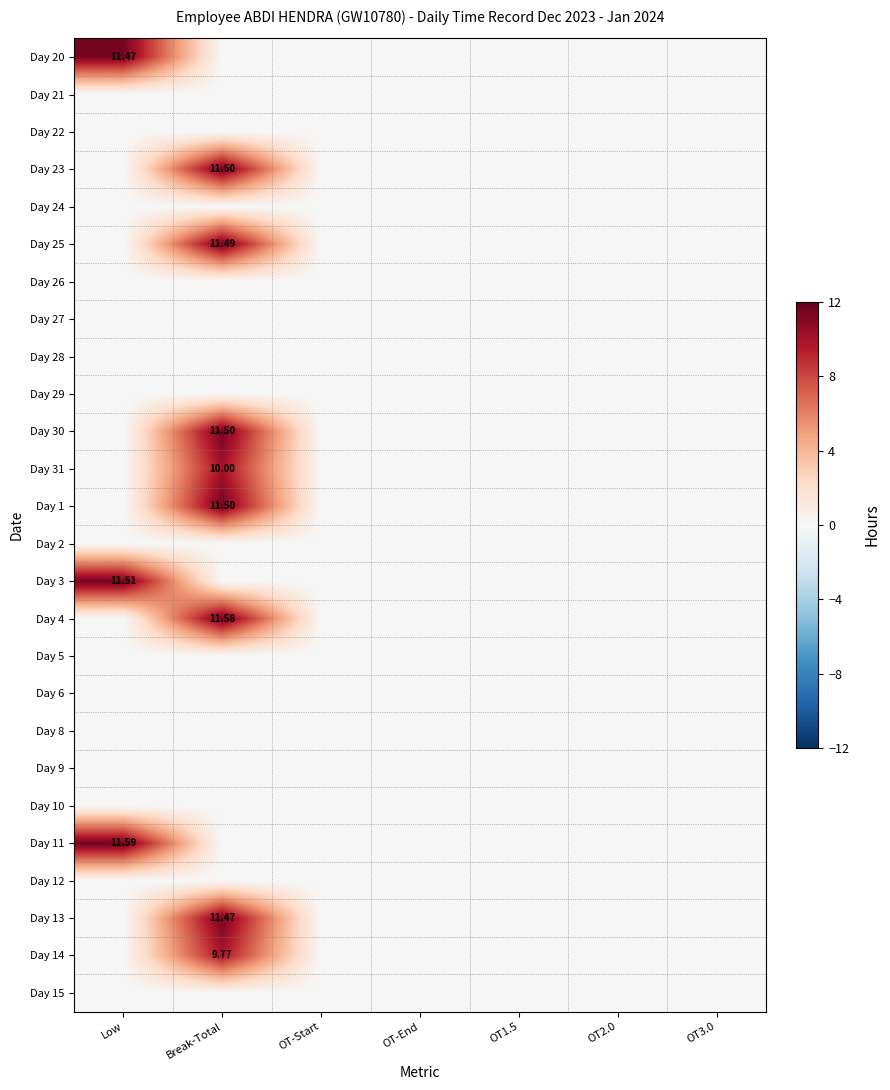

How many categories are shown in the chart?

7